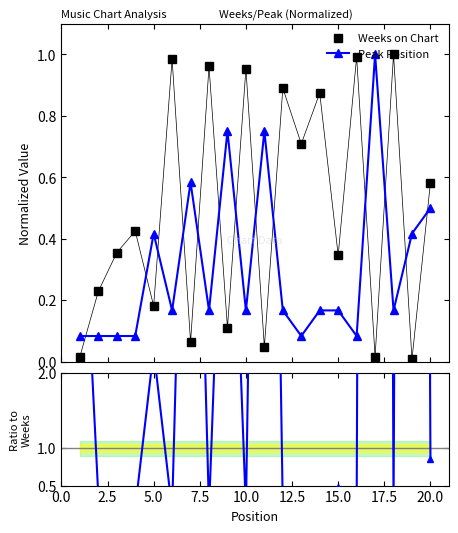

In Weeks on Chart, how many points are higher than both neighbors (excluding endpoints)?

8